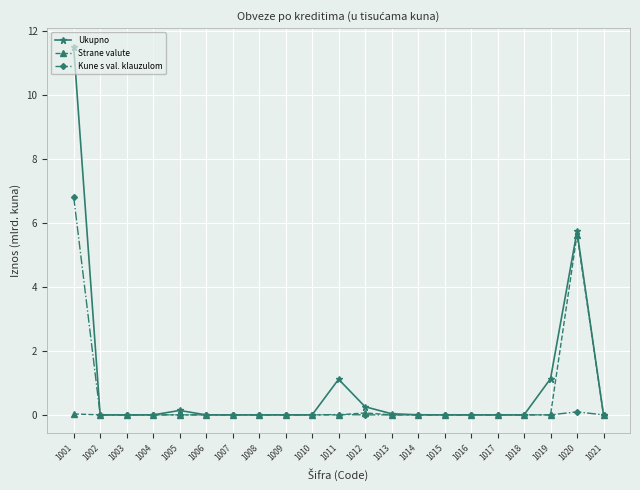

The value of Kune s val. klauzulom at 1001 is 6.8. True or false?

True